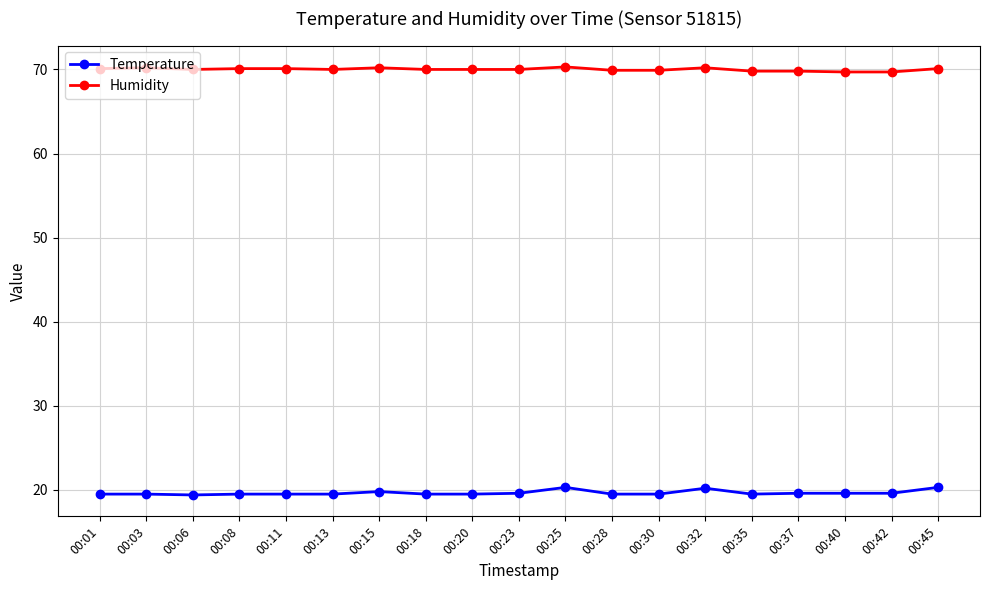

What is the maximum value for Temperature?

20.3